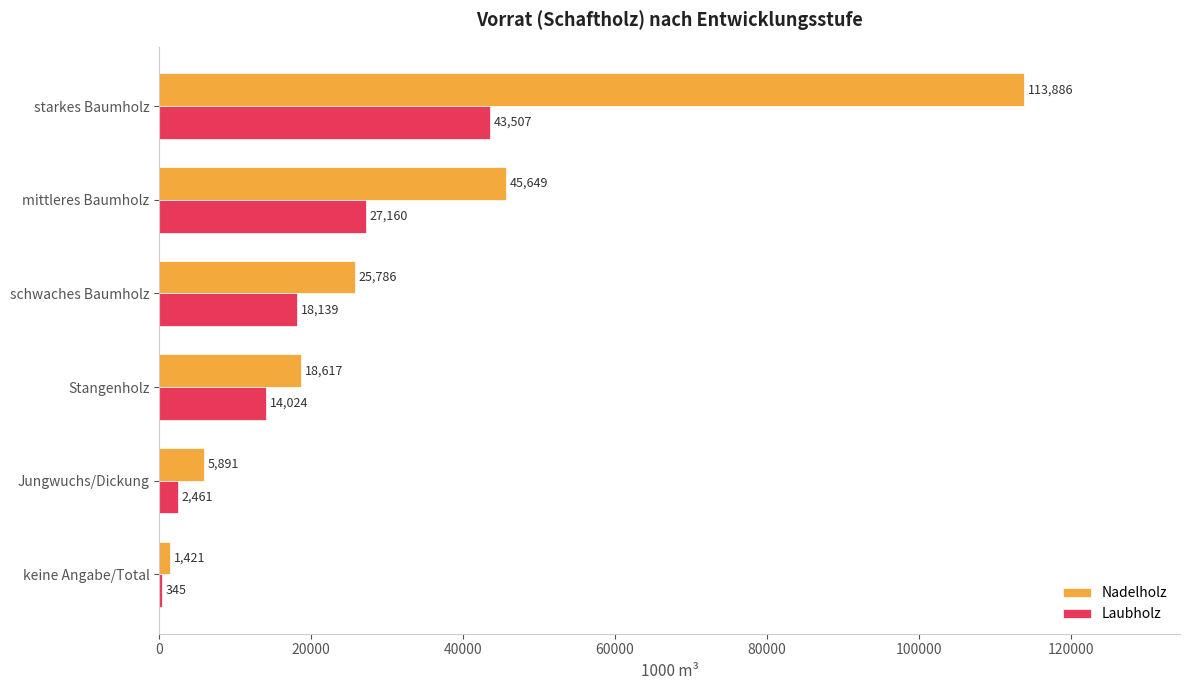

What are all the series names shown in the legend?

Nadelholz, Laubholz